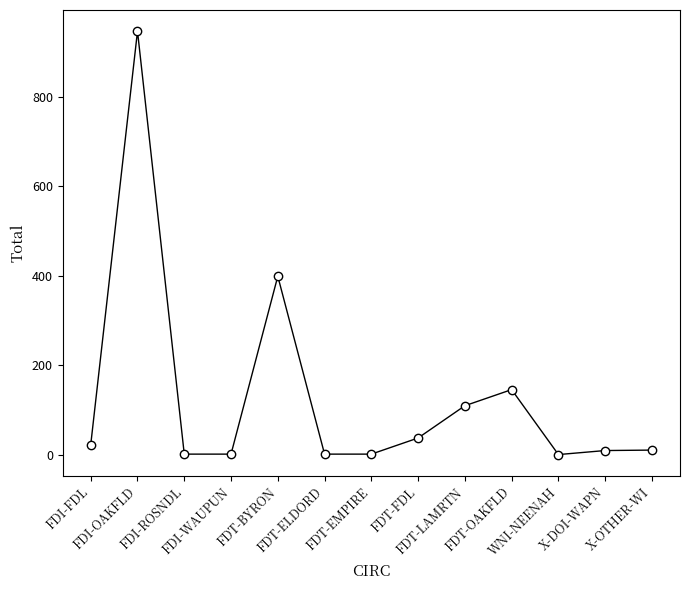

What is the maximum value shown in the chart?

946